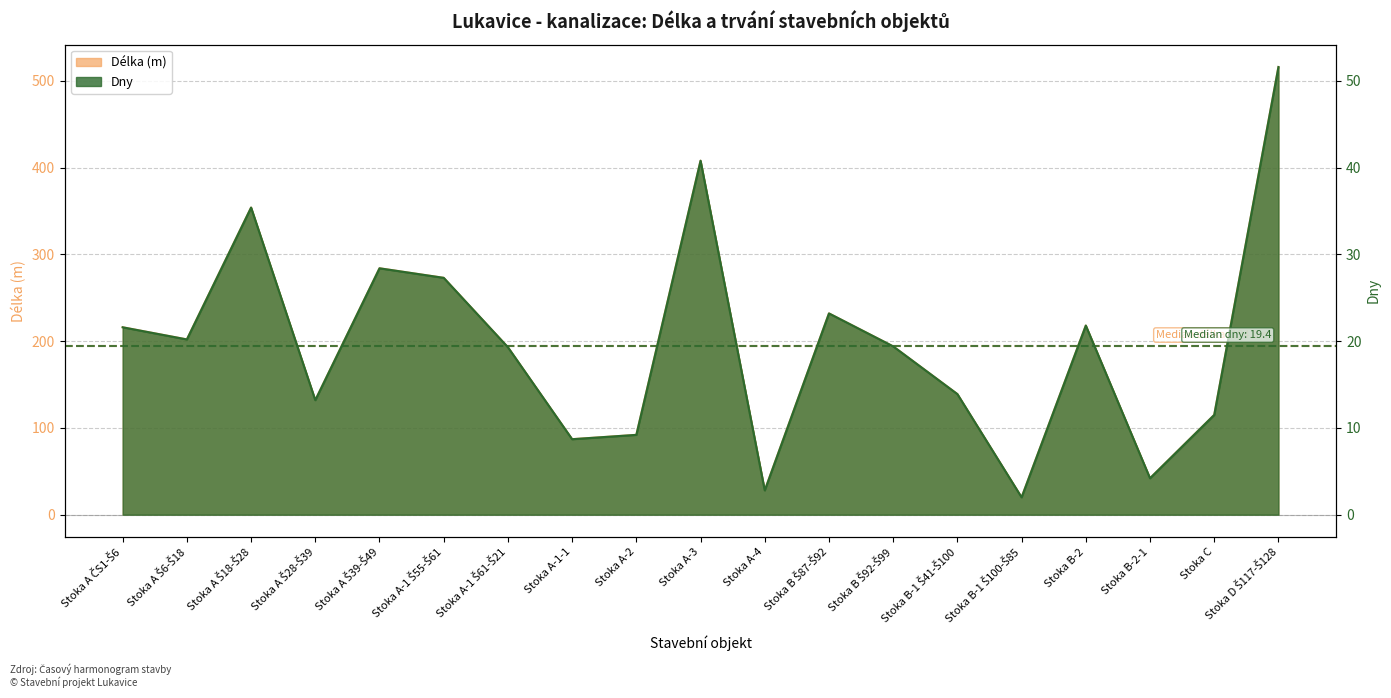

Count the number of categories in the chart.

19